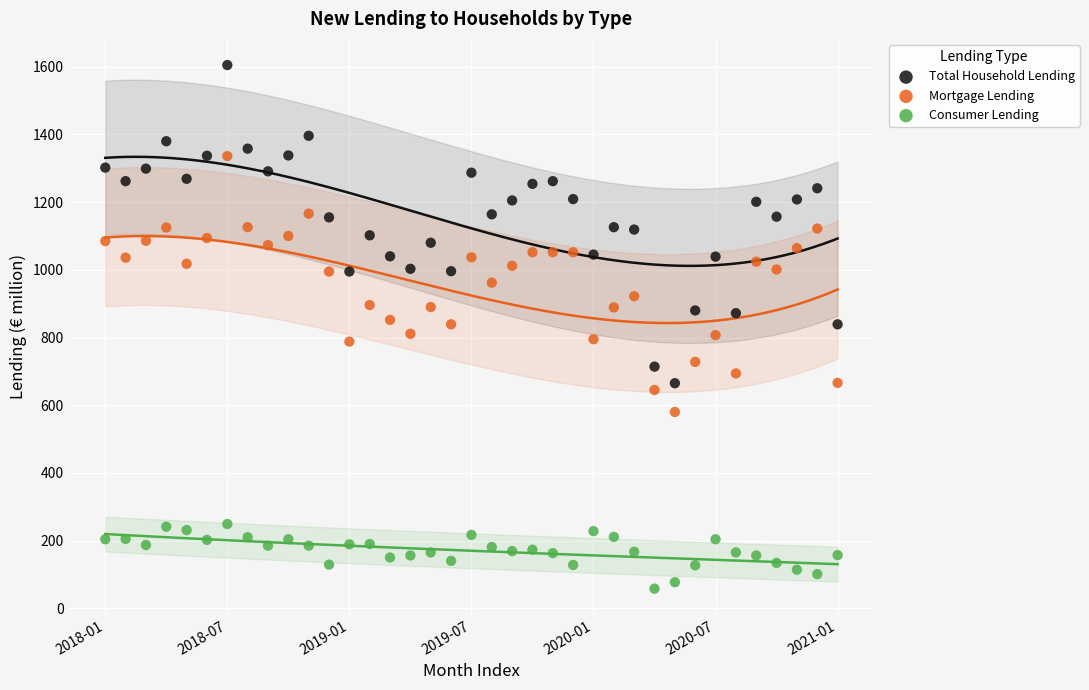

Across all data points, what is the range of Y values (max minus min)?

1547